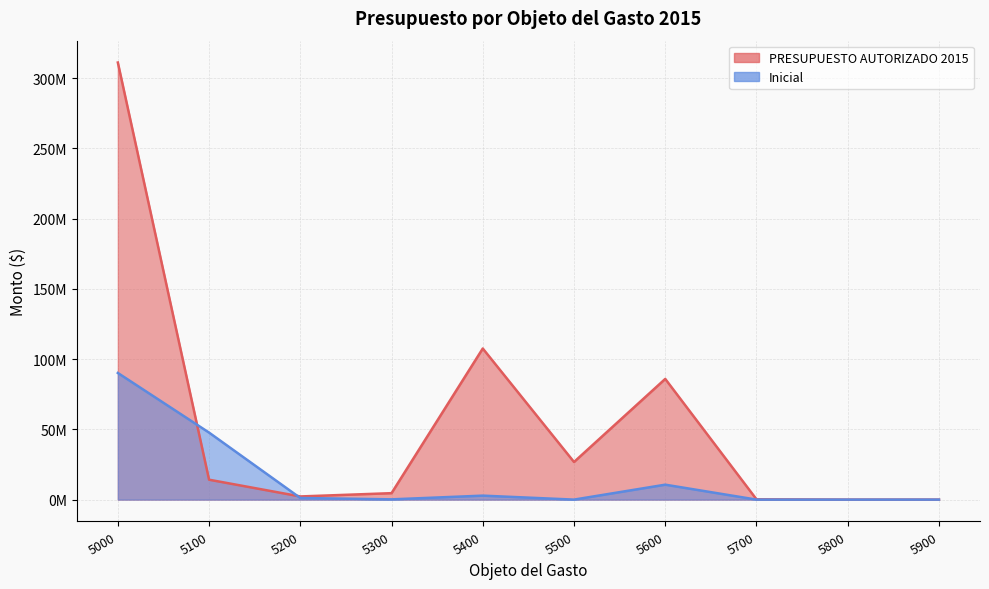

Where is the first local maximum for Inicial?

5400